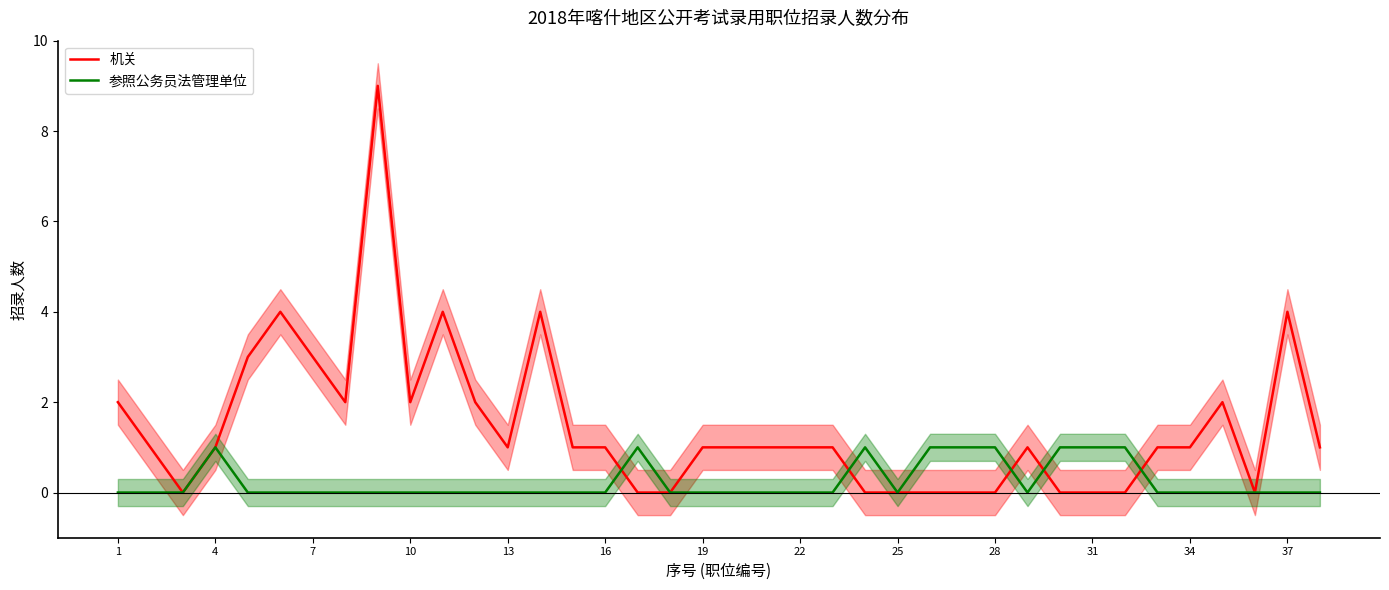

List the series in order of their overall mean, highest first.

机关, 参照公务员法管理单位